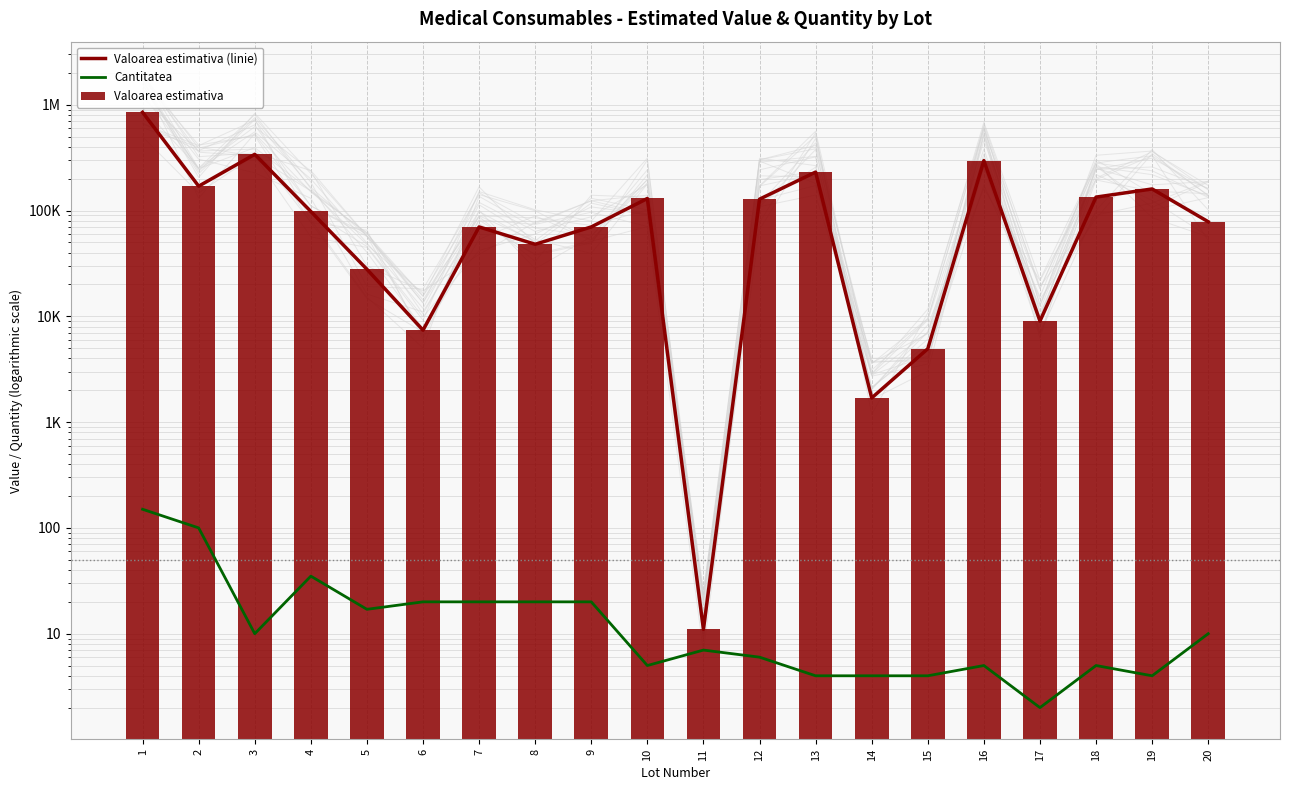

What is the lowest value of the Cantitatea series?

2.0